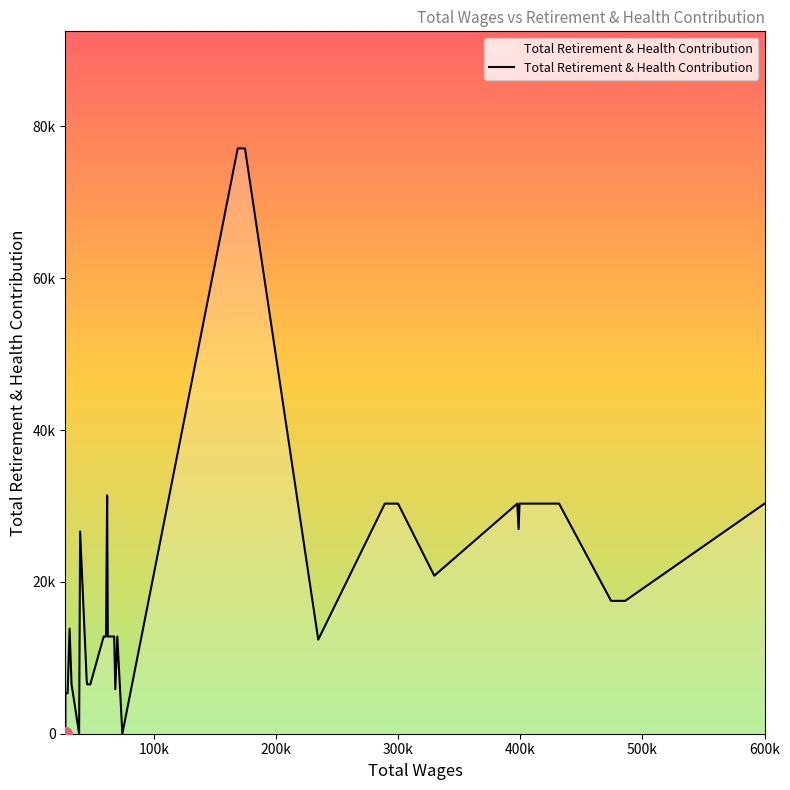

What is the average value?

19259